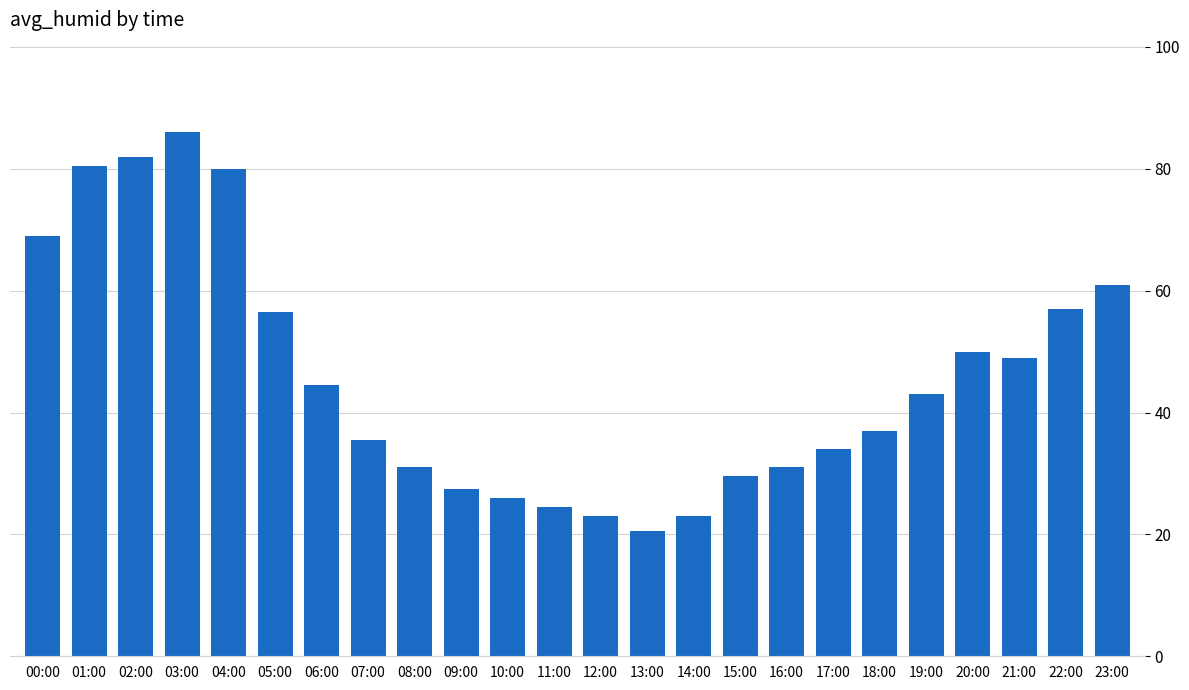

What is the greatest value displayed?

86.0